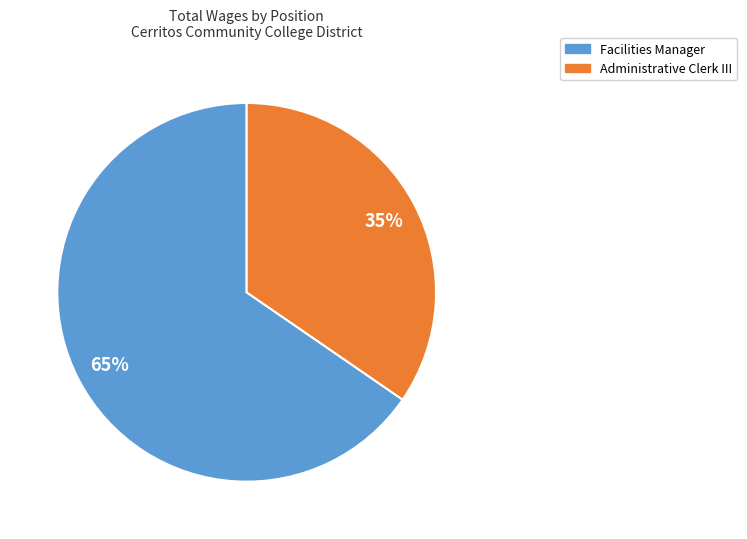

What is the majority slice?

Facilities Manager